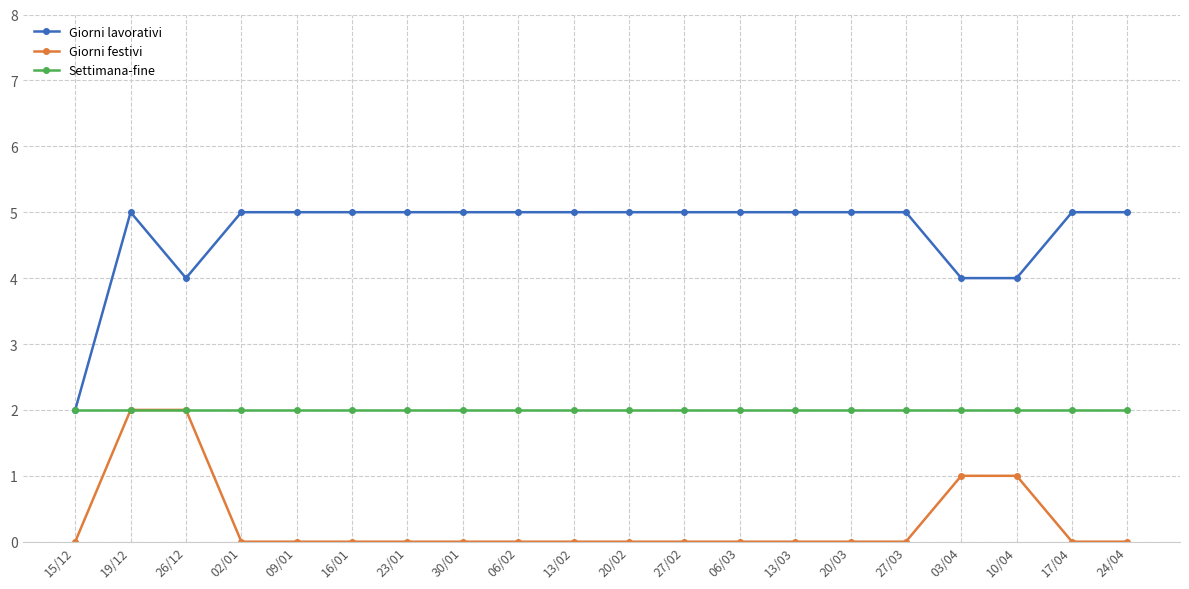

What is the sum of all Giorni festivi values?

6